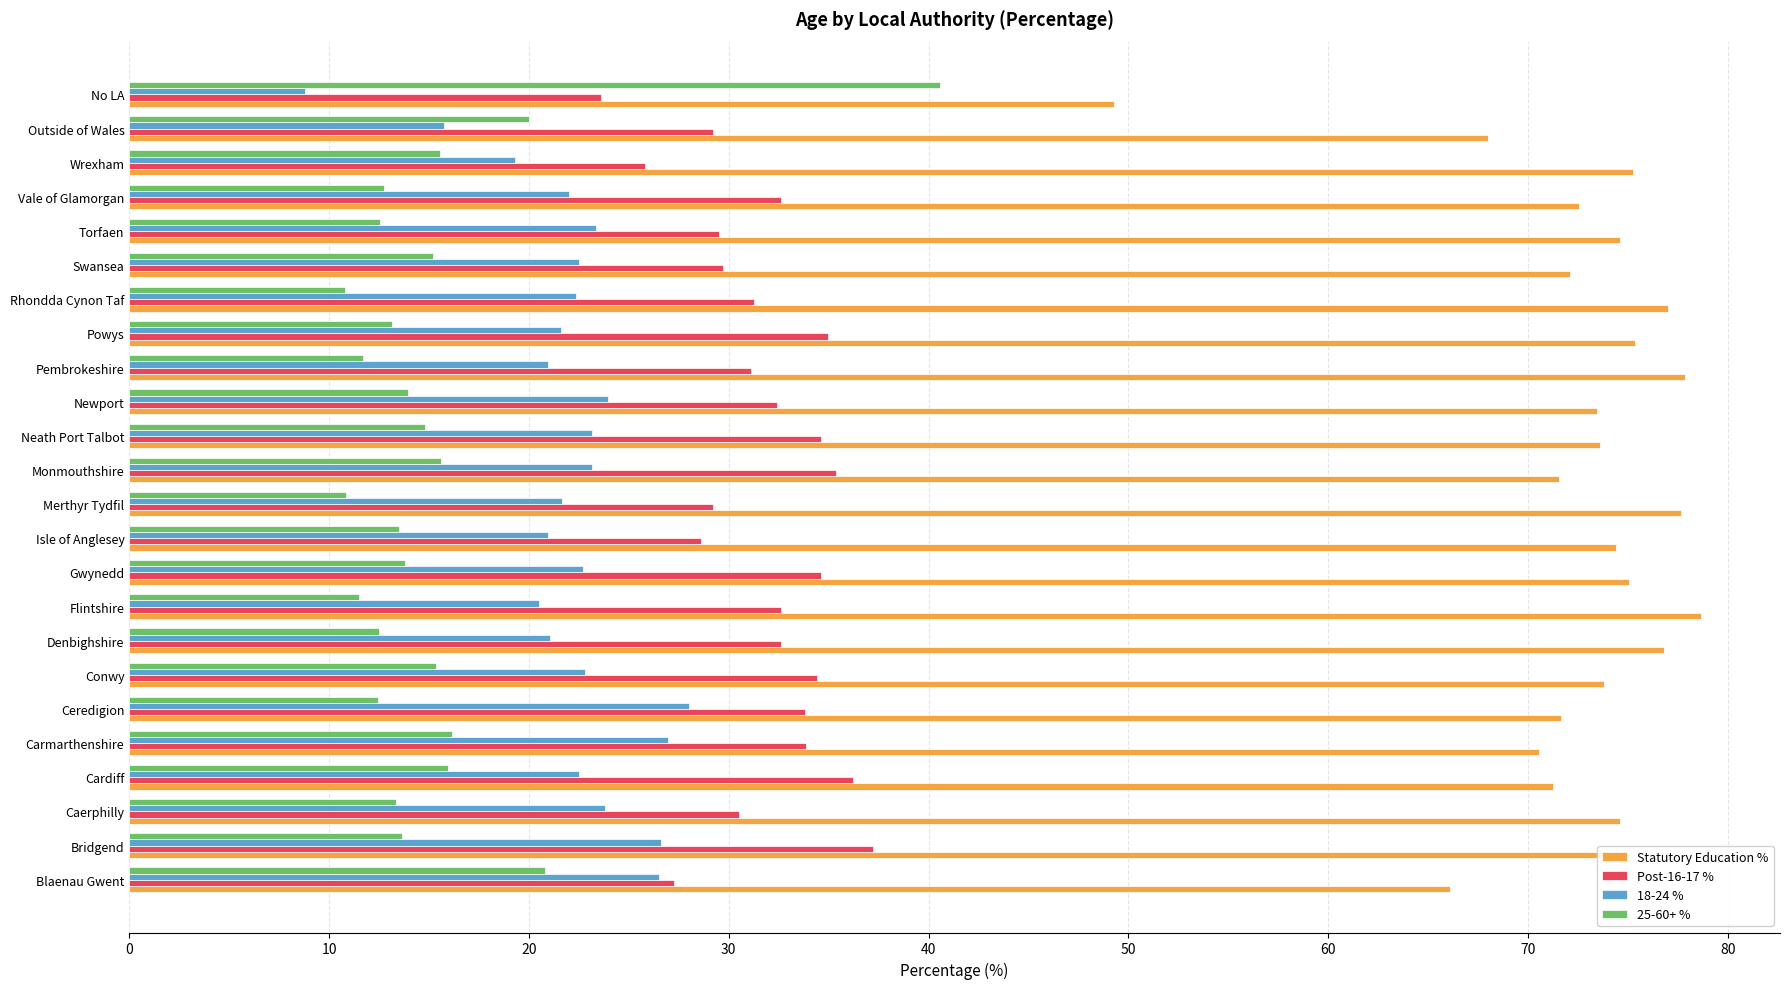

At which category is the sum across all series the highest?

Bridgend